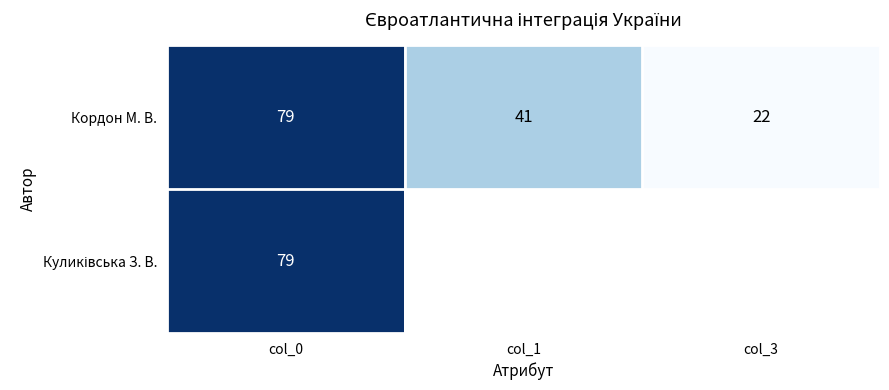

Where is Кордон М. В. nearest to the value 50?

col_1